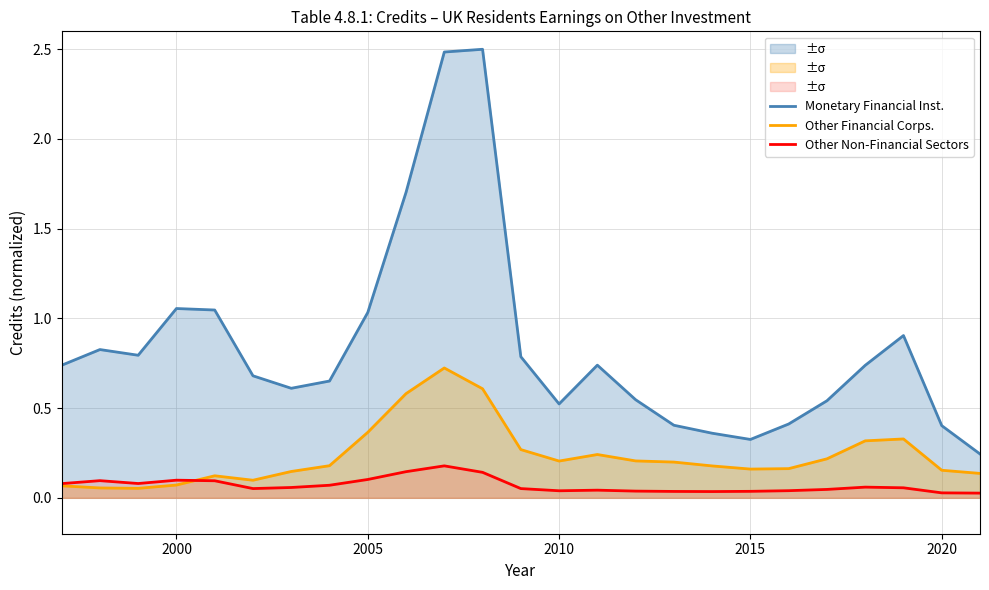

What is the lowest value of the Monetary Financial Inst. series?

0.2